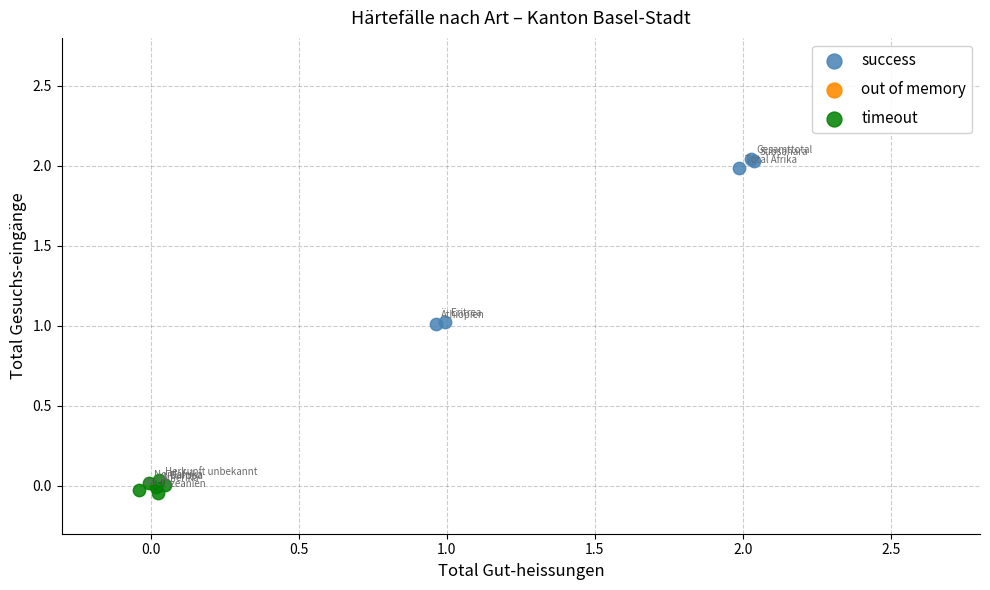

Which series reaches the minimum Y coordinate?

timeout